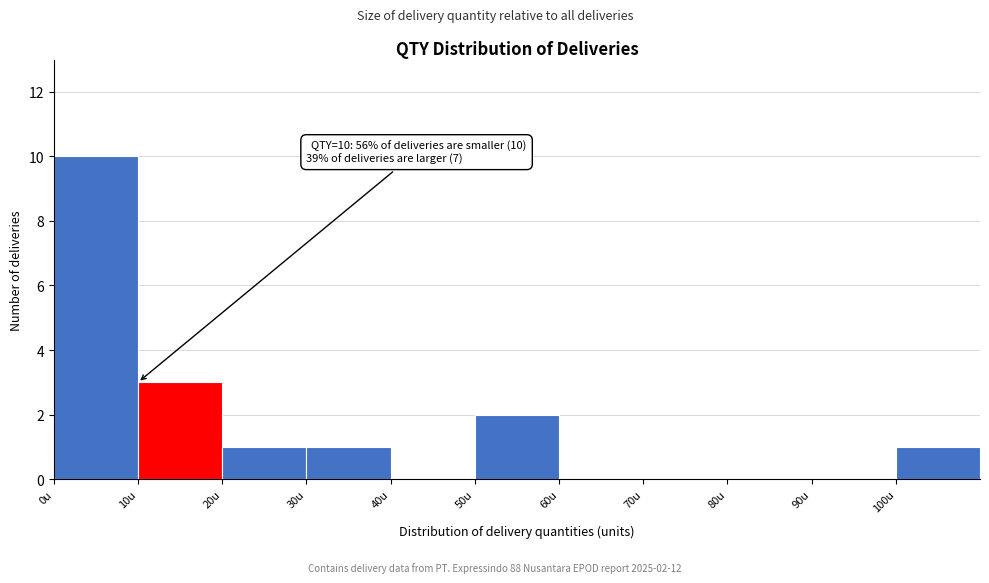

Which range on the x-axis has the tallest bar?

0 to 10